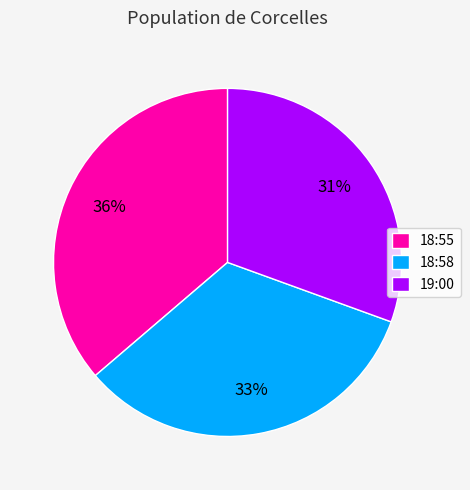

How many slices are in this pie chart?

3